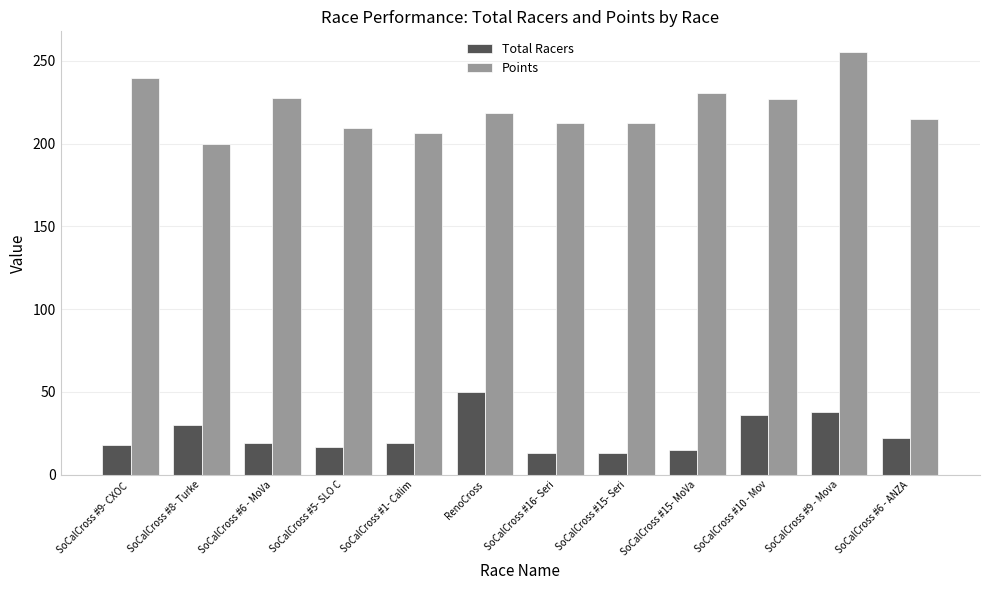

Where does the Points series first go above 218?

SoCalCross #9- CXOC 